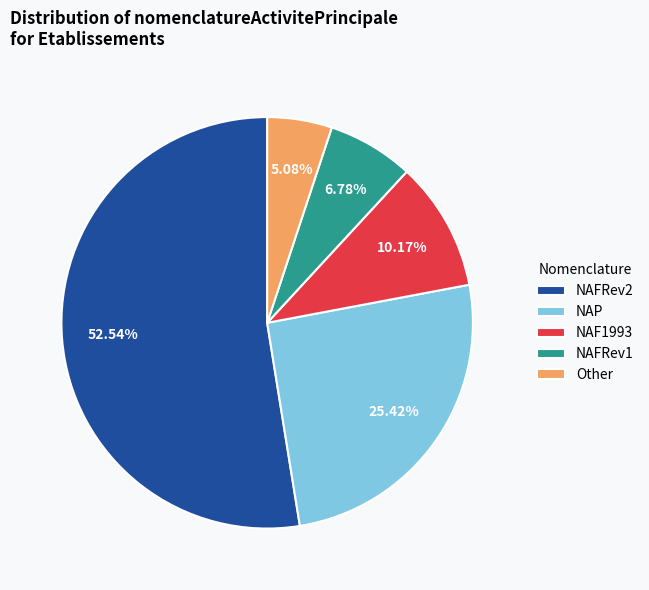

Rank the categories by value from lowest to highest.

Other, NAFRev1, NAF1993, NAP, NAFRev2